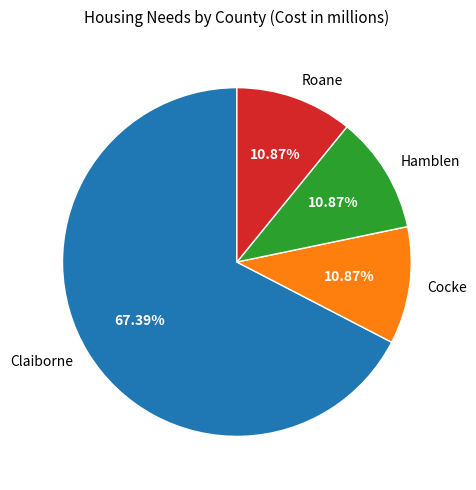

Which has a higher value, Cocke or Claiborne?

Claiborne